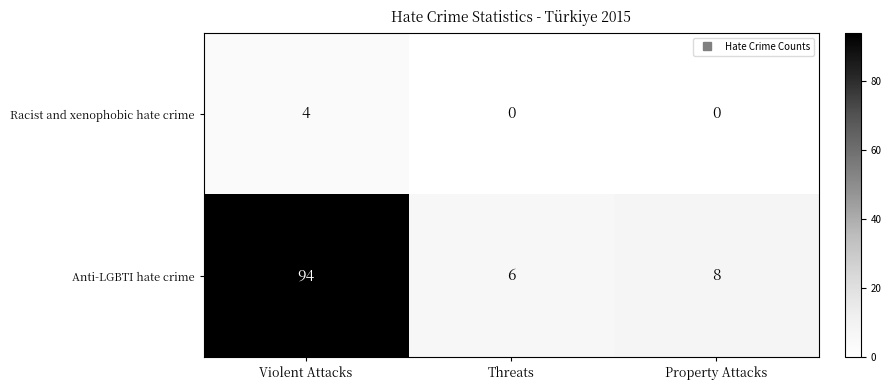

Which series has the largest range (max minus min)?

Anti-LGBTI hate crime